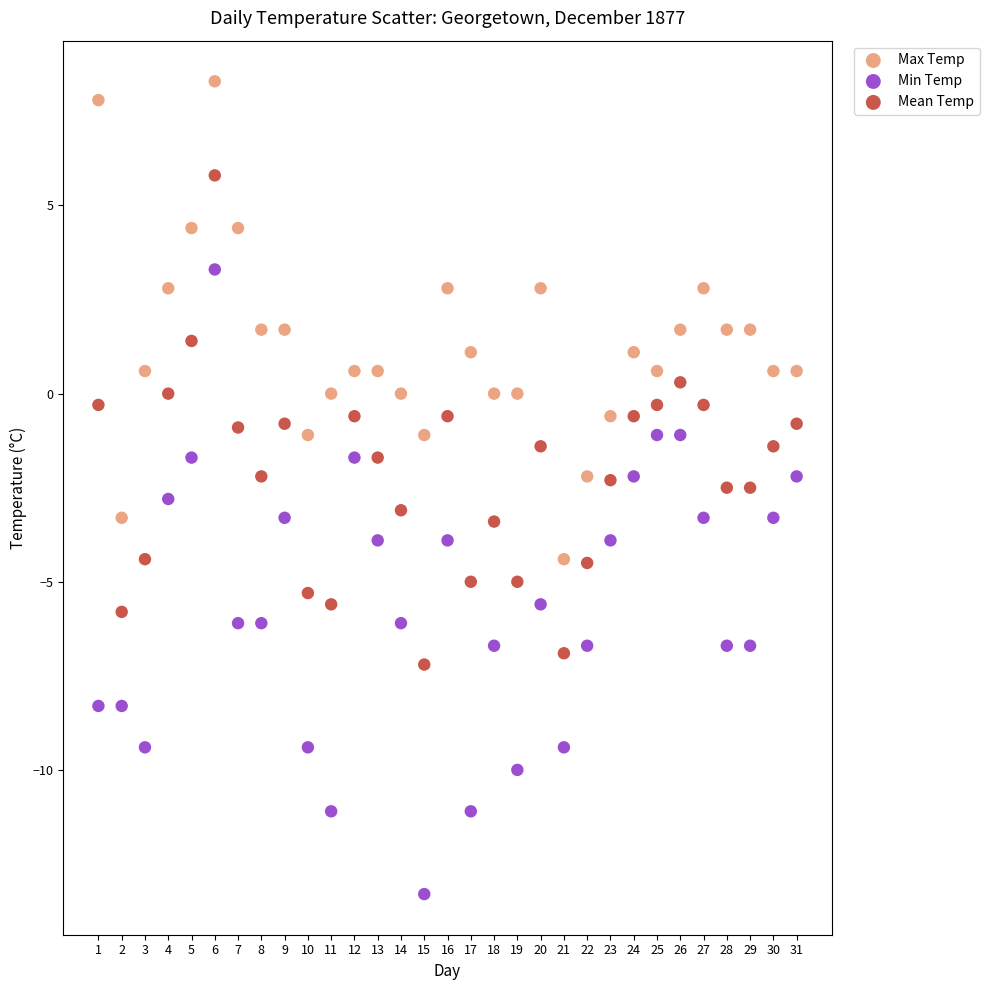

Across all data points, what is the range of X values (max minus min)?

30.0